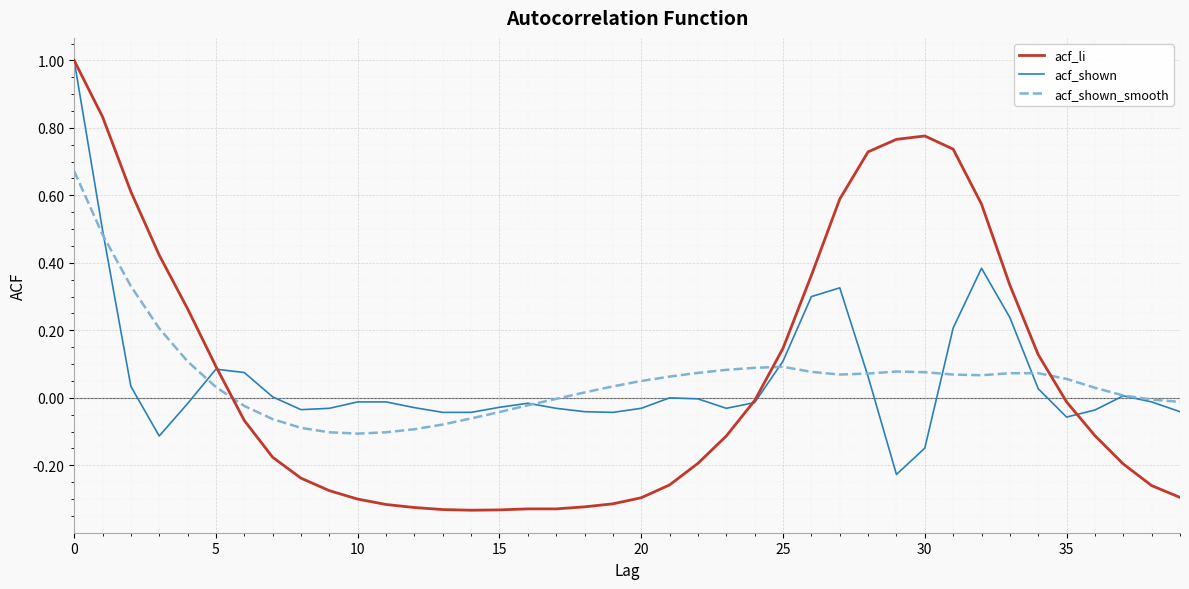

Which series has the widest spread of values?

acf_li